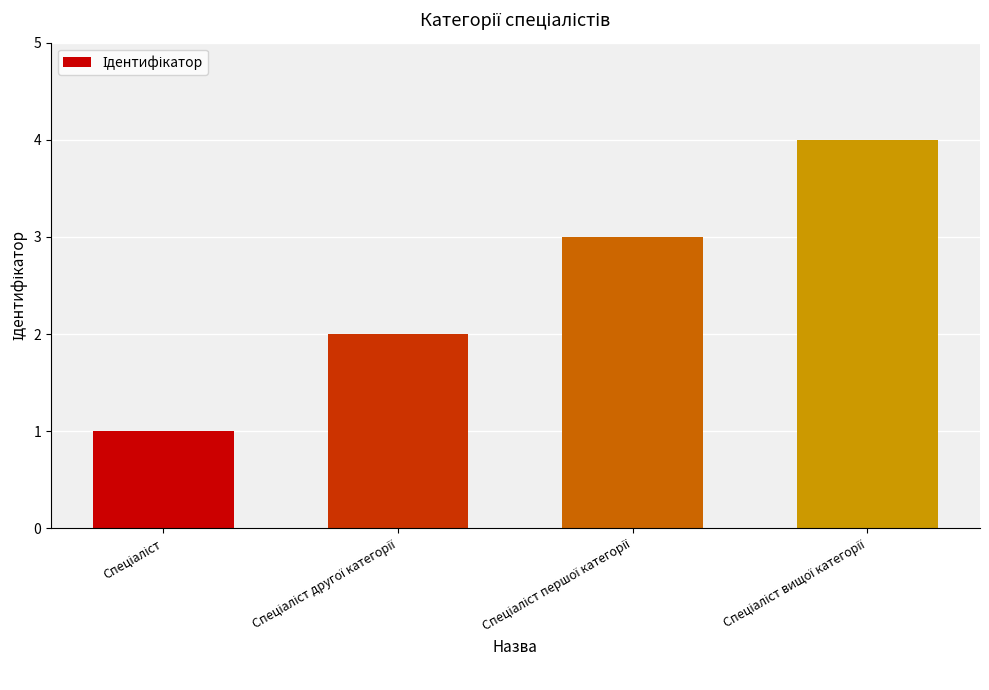

What is the sum of all values?

10